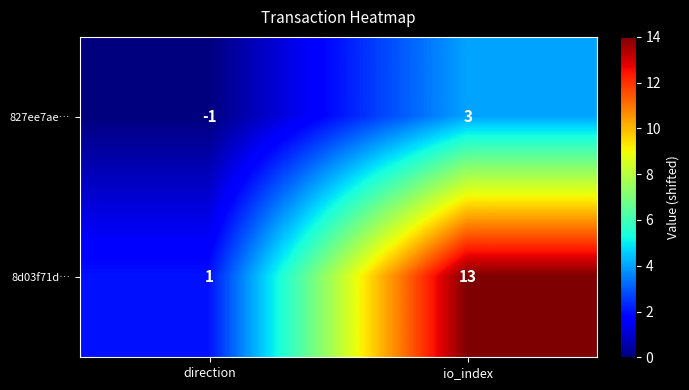

Reading left to right, extract all data points from this chart.

827ee7ae…: direction=-1	io_index=3
8d03f71d…: direction=1	io_index=13